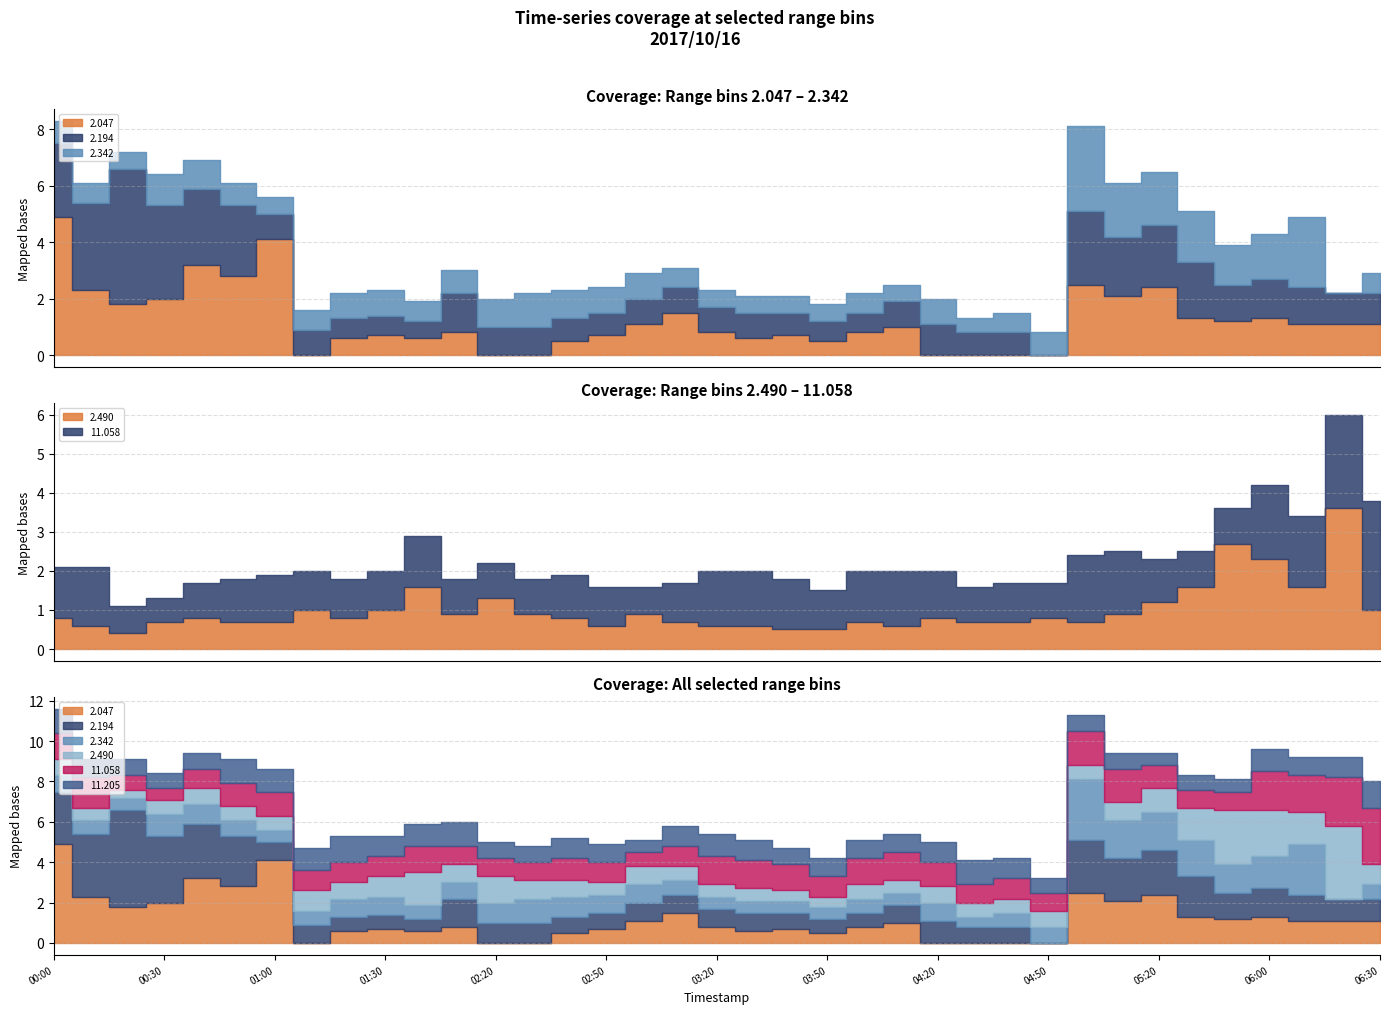

What is the difference between the maximum and minimum values in the 2.342 series?

3.0